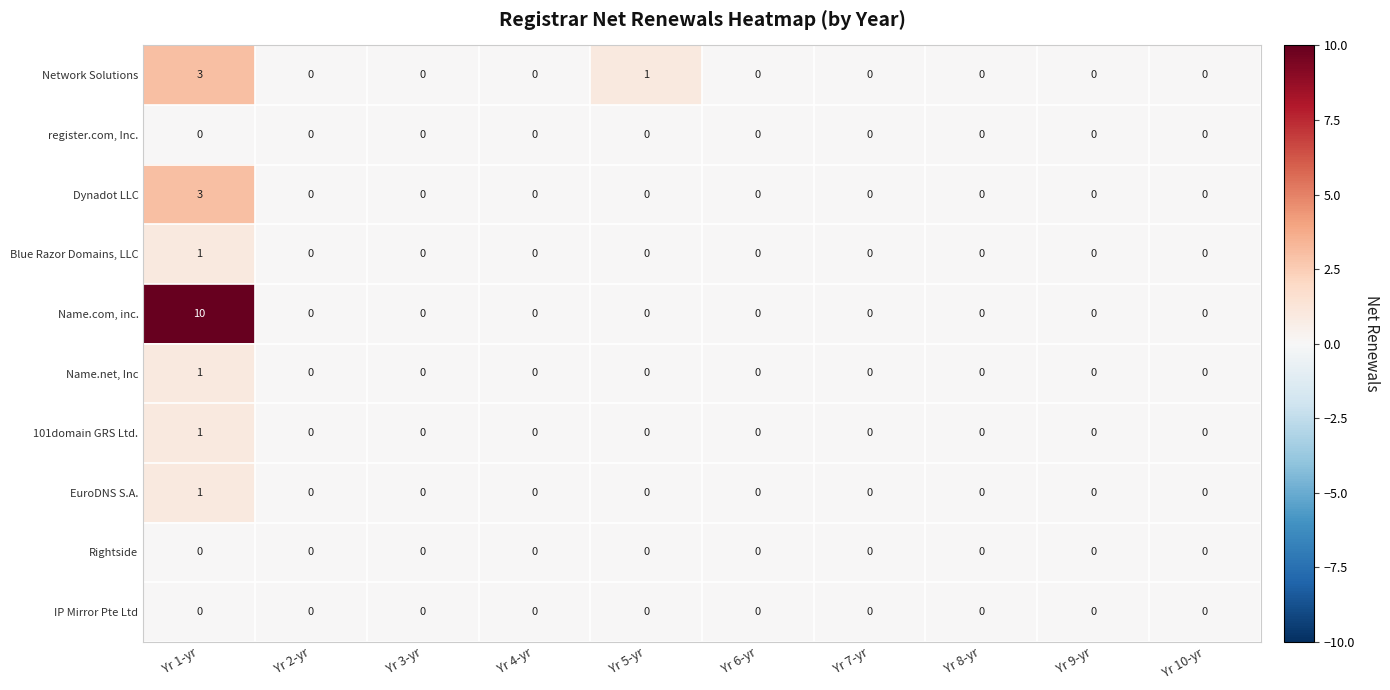

The register.com, Inc. series shows 0 at Yr 9-yr. True or false?

True